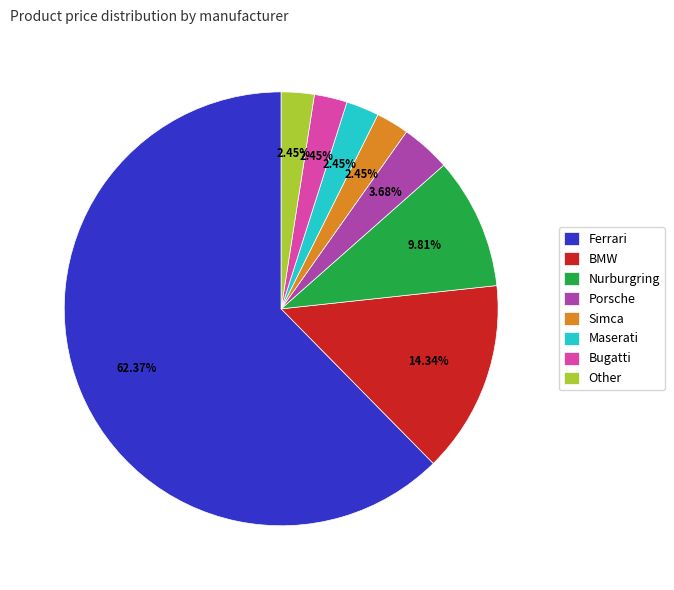

Does Ferrari represent more than half of the total?

Yes